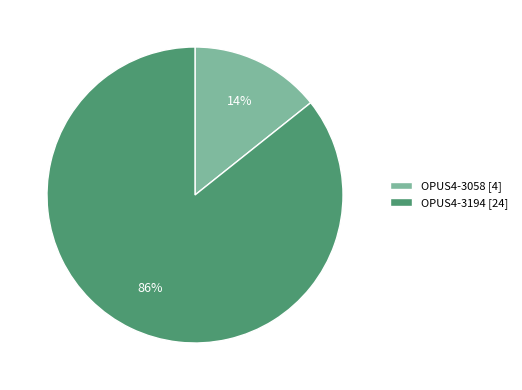

To the nearest percent, what is the combined percentage of OPUS4-3194 [24] and OPUS4-3058 [4]?

100%